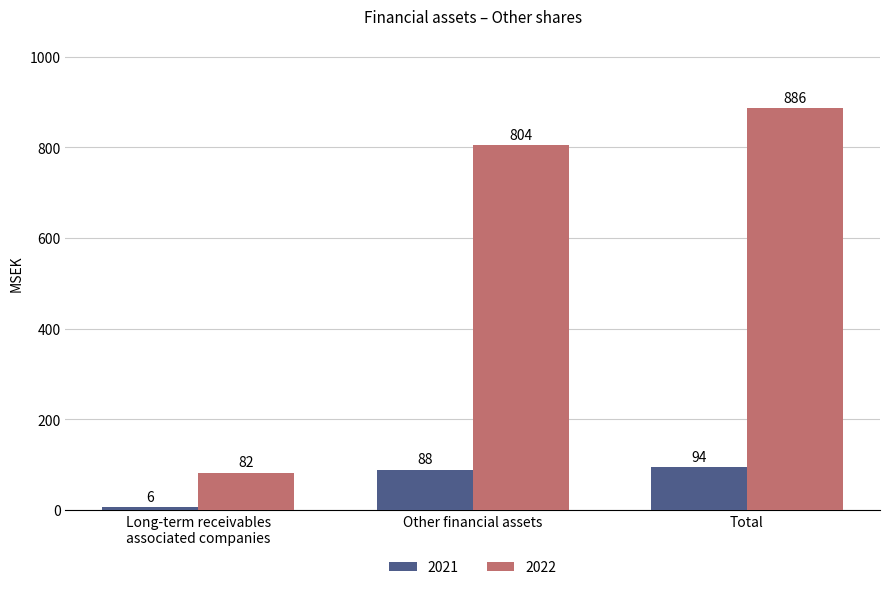

Reading right to left, list all the values displayed in this chart.

2021: 94	88	6
2022: 886	804	82